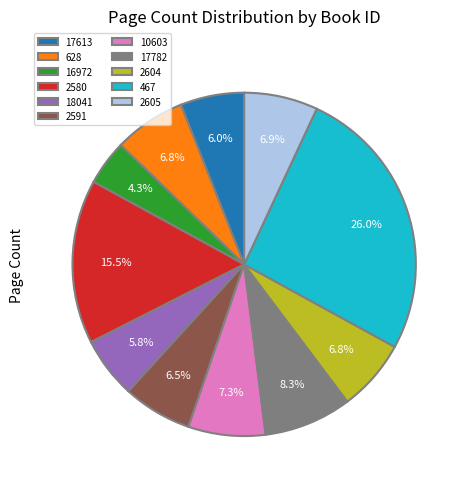

Which has a higher value, 17613 or 2591?

2591